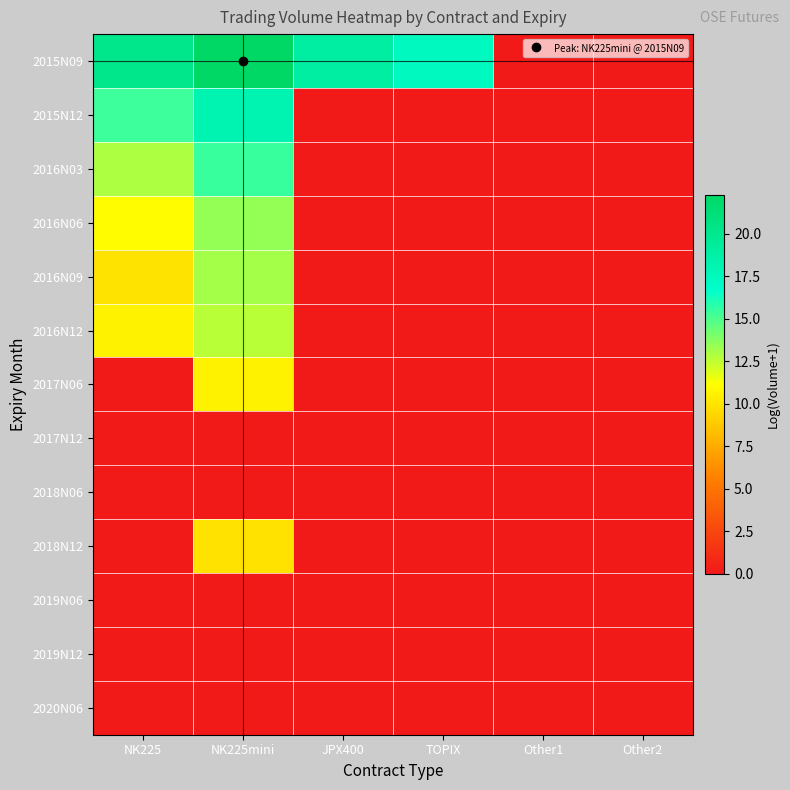

Which series changed the most between NK225 and Other1?

2015N09